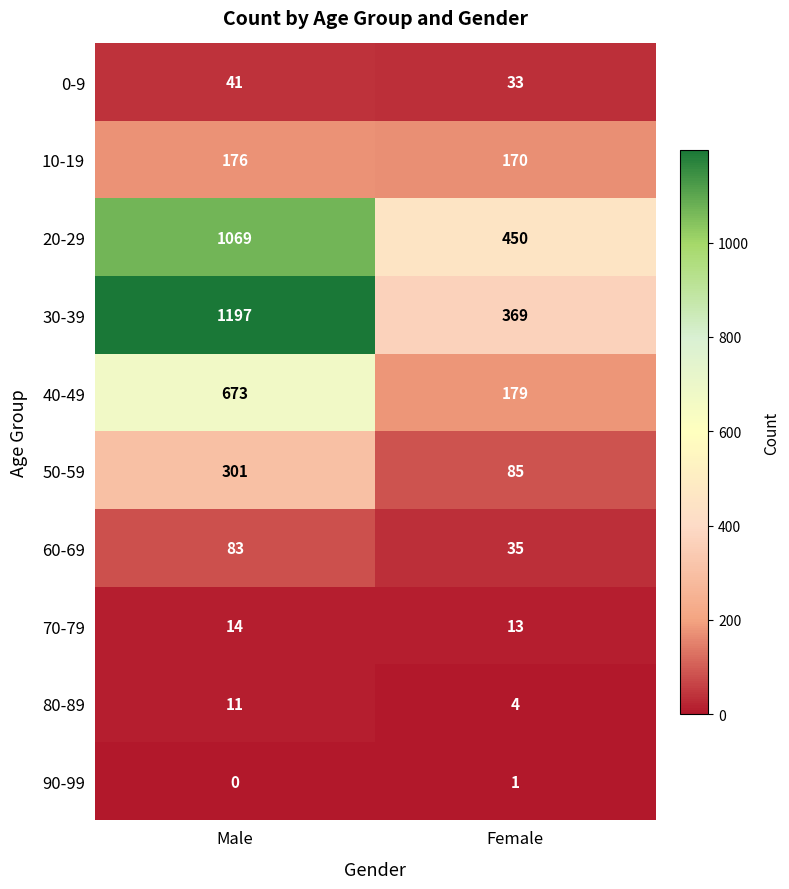

What is the total value across all series at Male?

3565